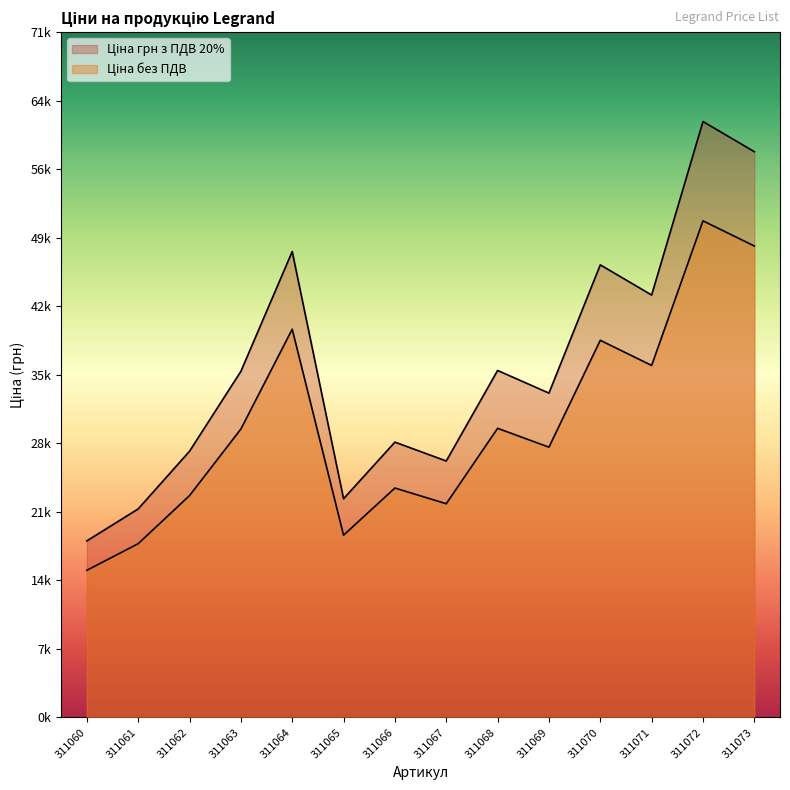

What is the maximum value shown in the chart?

61368.4